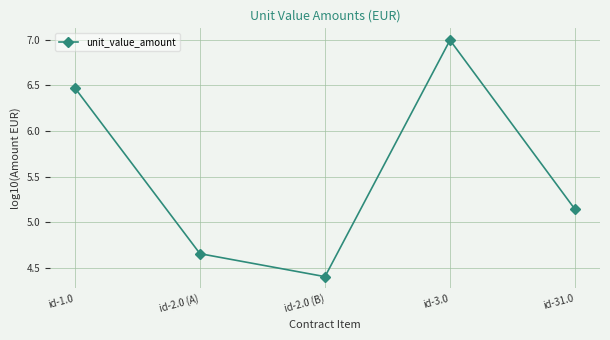

List the labels in order of value, smallest first.

id-2.0 (B), id-2.0 (A), id-31.0, id-1.0, id-3.0